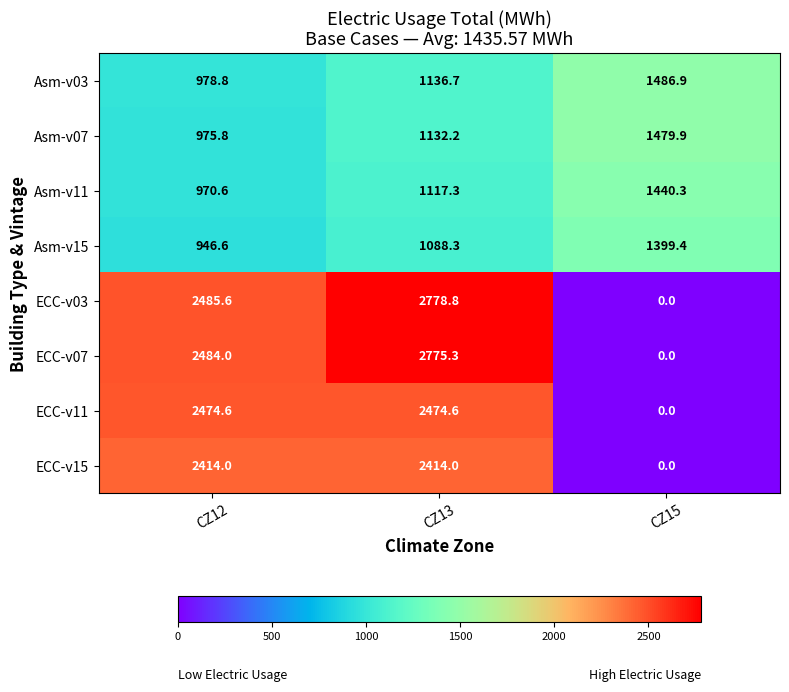

At which label does ECC-v07 reach its minimum?

CZ15